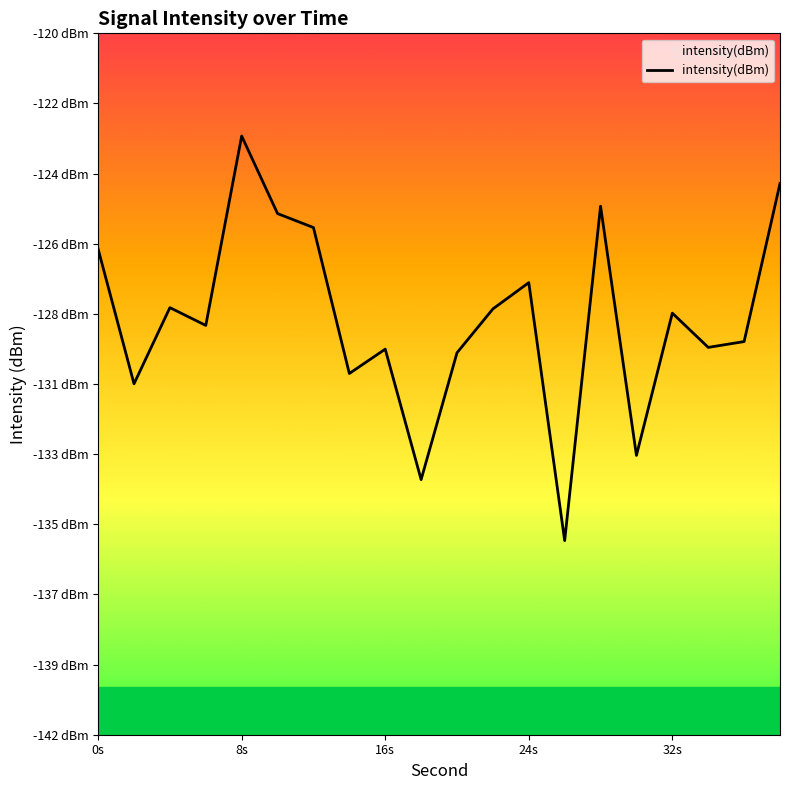

What is the sum of all values?

-2579.1